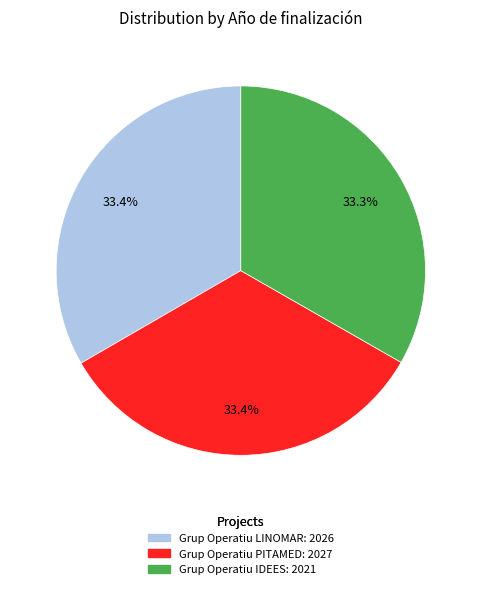

Combined, do Grup Operatiu LINOMAR and Grup Operatiu IDEES account for over 50%?

Yes